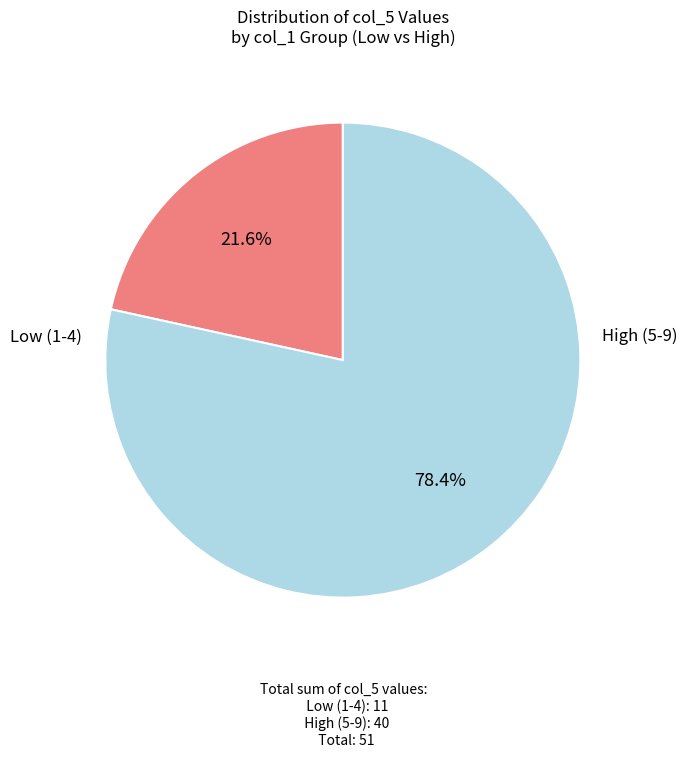

Is there any slice that represents more than half of the pie?

Yes